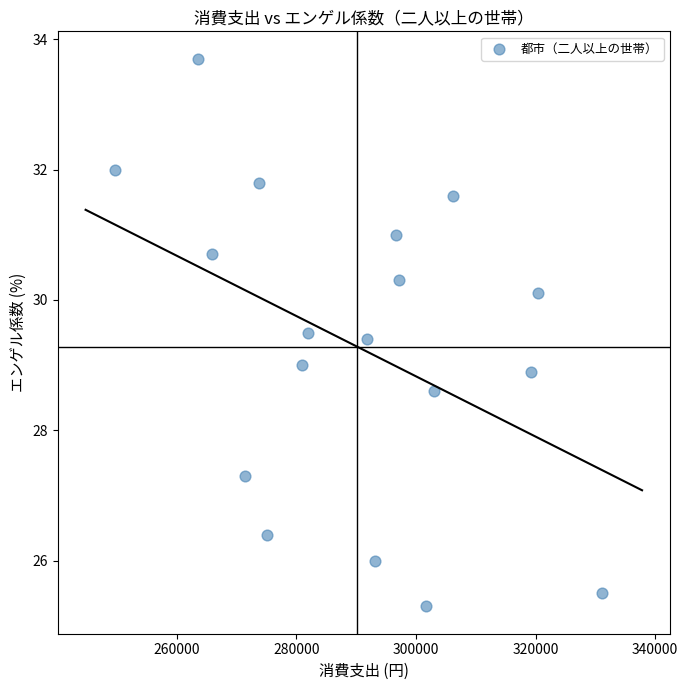

What is the range of X values (max minus min)?

81427.0